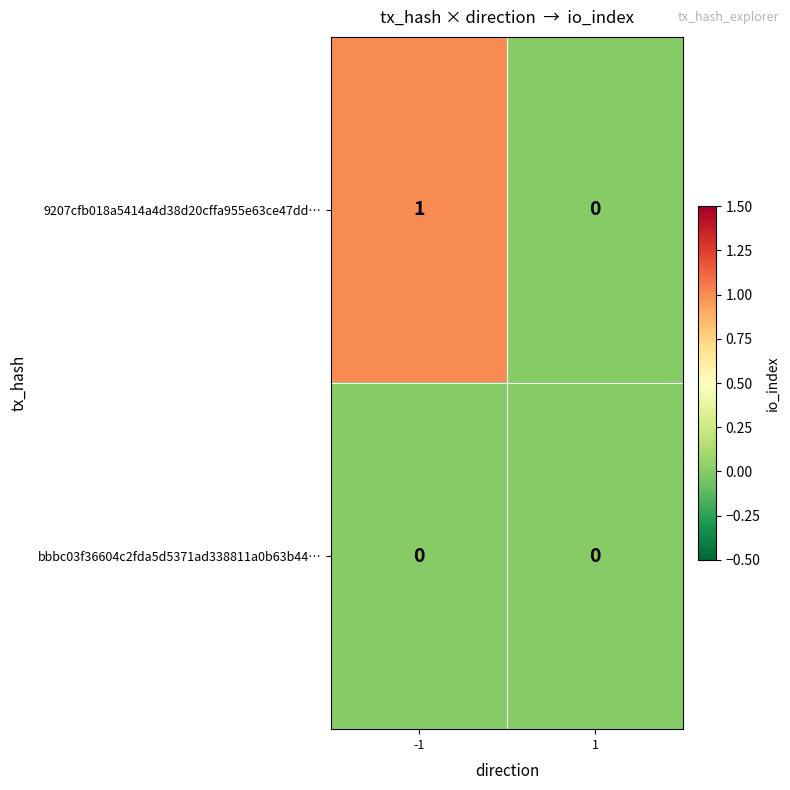

At which category is the sum across all series the highest?

-1